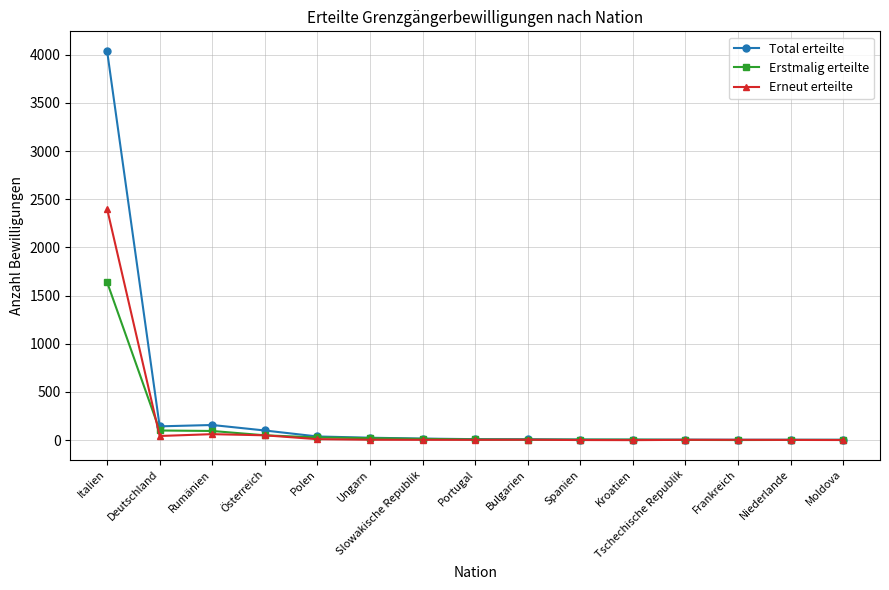

Which series has the largest total across all categories?

Total erteilte